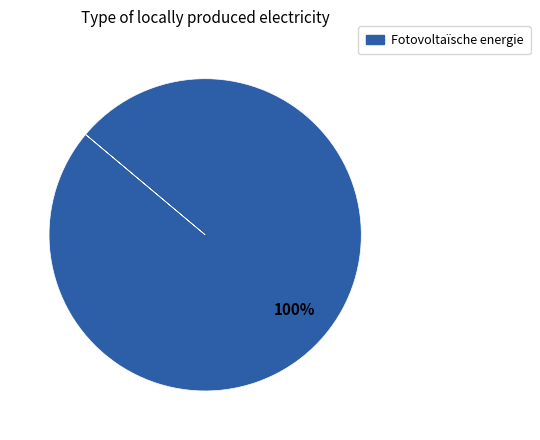

Does any single category account for the majority?

Yes